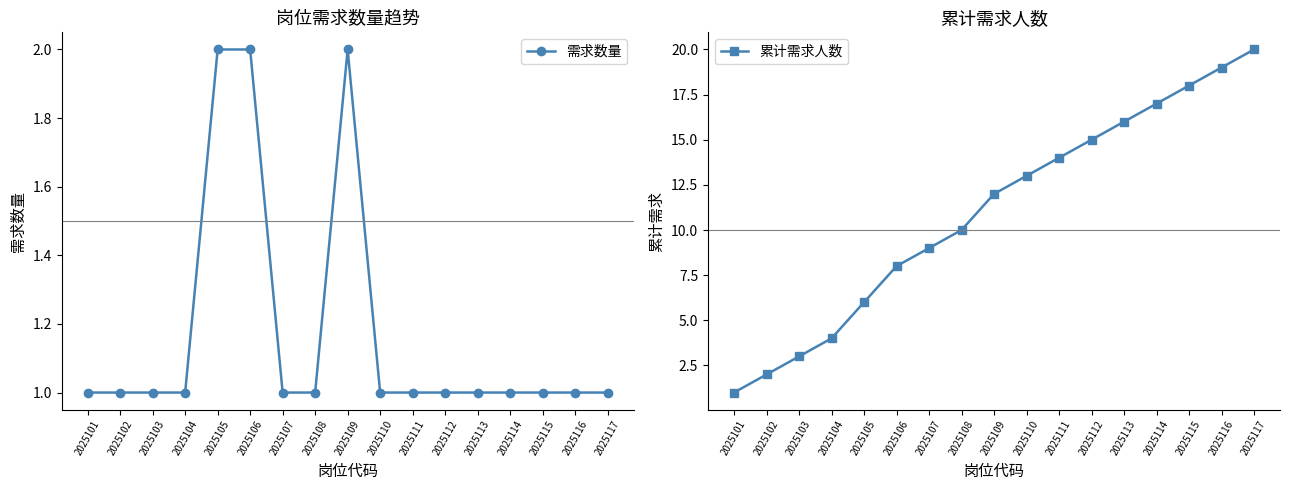

Rank the series by their maximum value, from highest to lowest.

累计需求人数, 需求数量